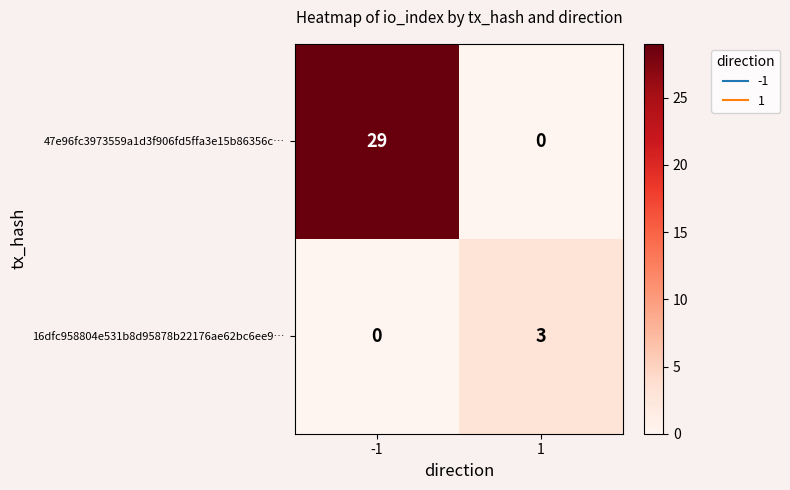

At 1, list the series in order from largest to smallest.

16dfc958804e531b8d95878b22176ae62bc6ee9…, 47e96fc3973559a1d3f906fd5ffa3e15b86356c…